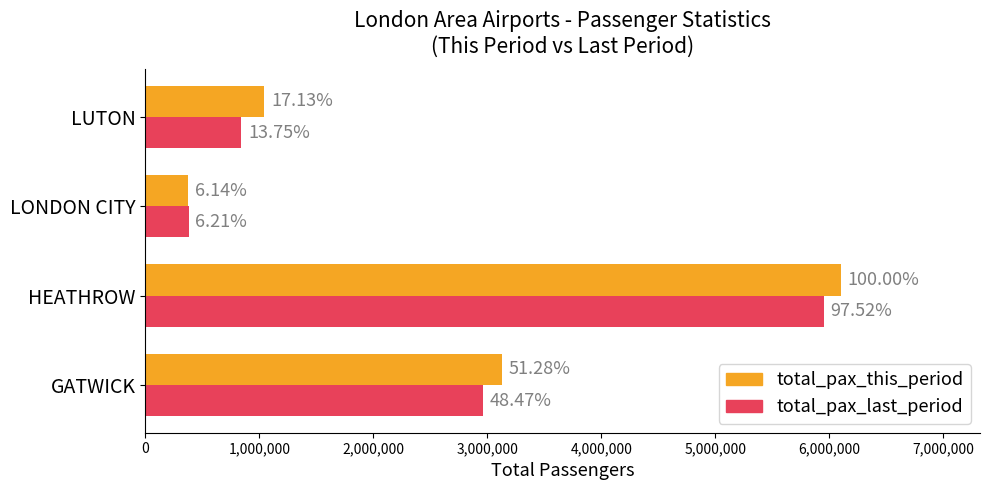

What are all the series names shown in the legend?

total_pax_this_period, total_pax_last_period